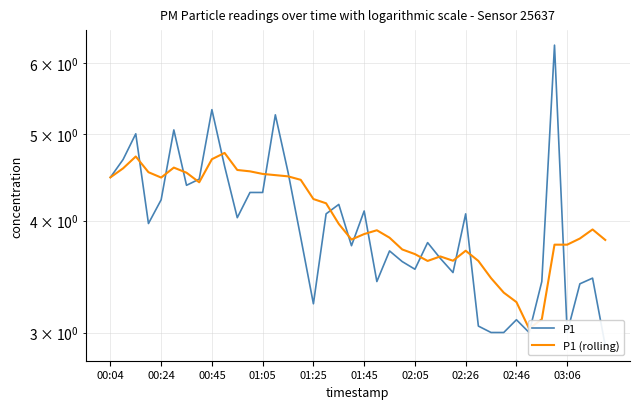

How many interior local valleys does the P1 (rolling) series have?

6